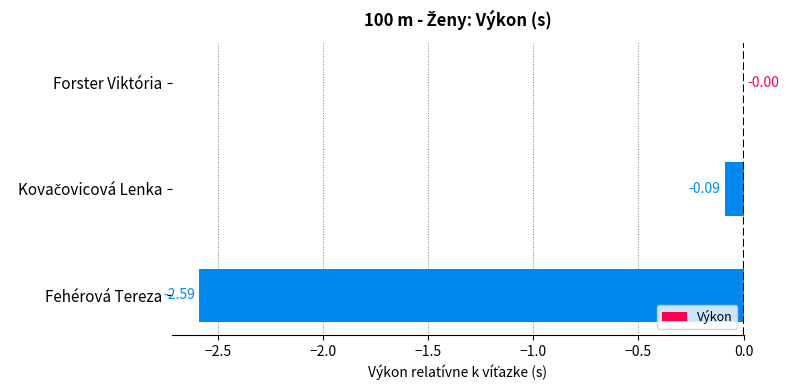

At which category does the chart reach its peak across all series?

Forster Viktória